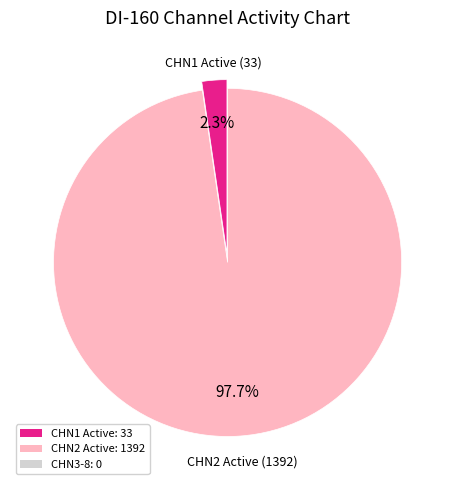

Does any single category account for the majority?

Yes